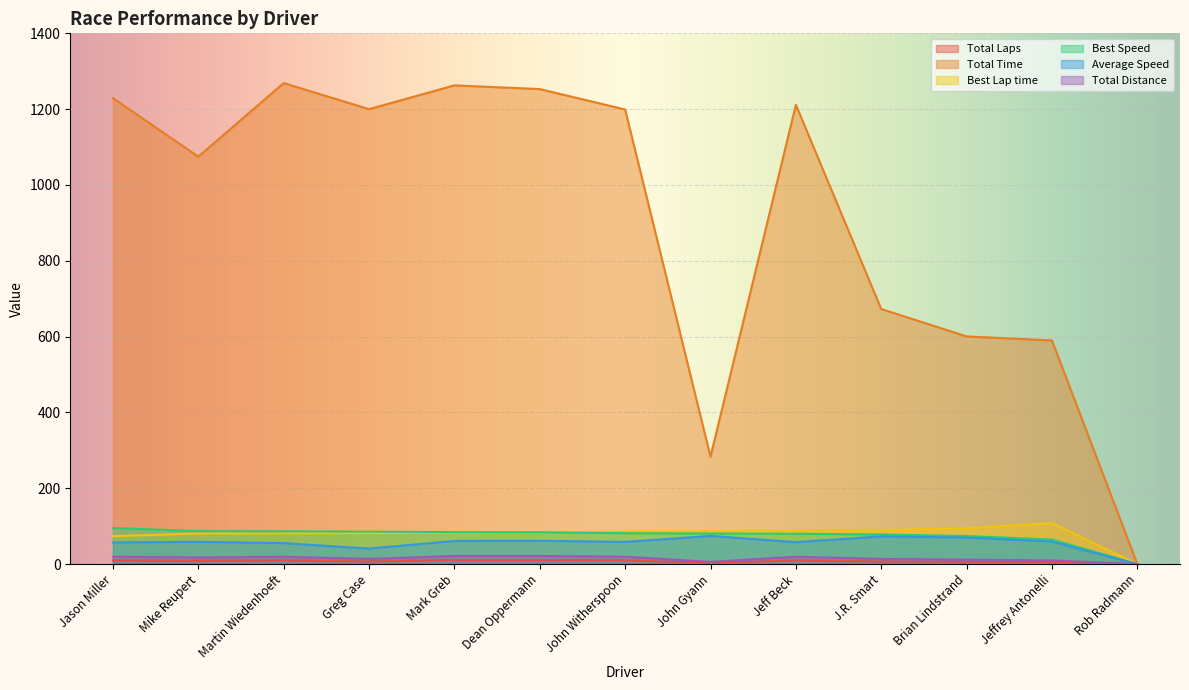

How many interior local peaks does the Average Speed series have?

4